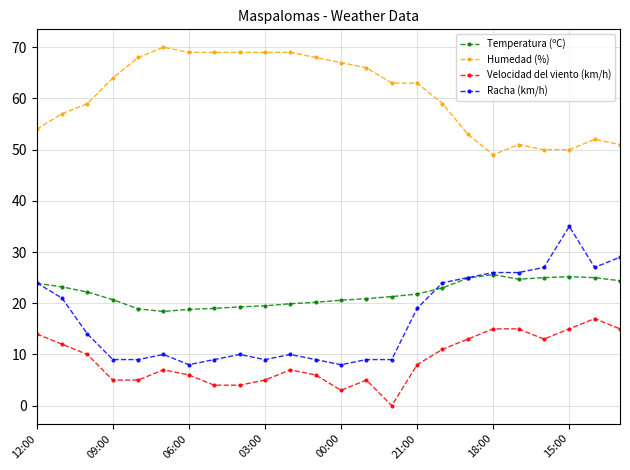

True or false: Velocidad del viento (km/h) and Racha (km/h) cross at least once.

False